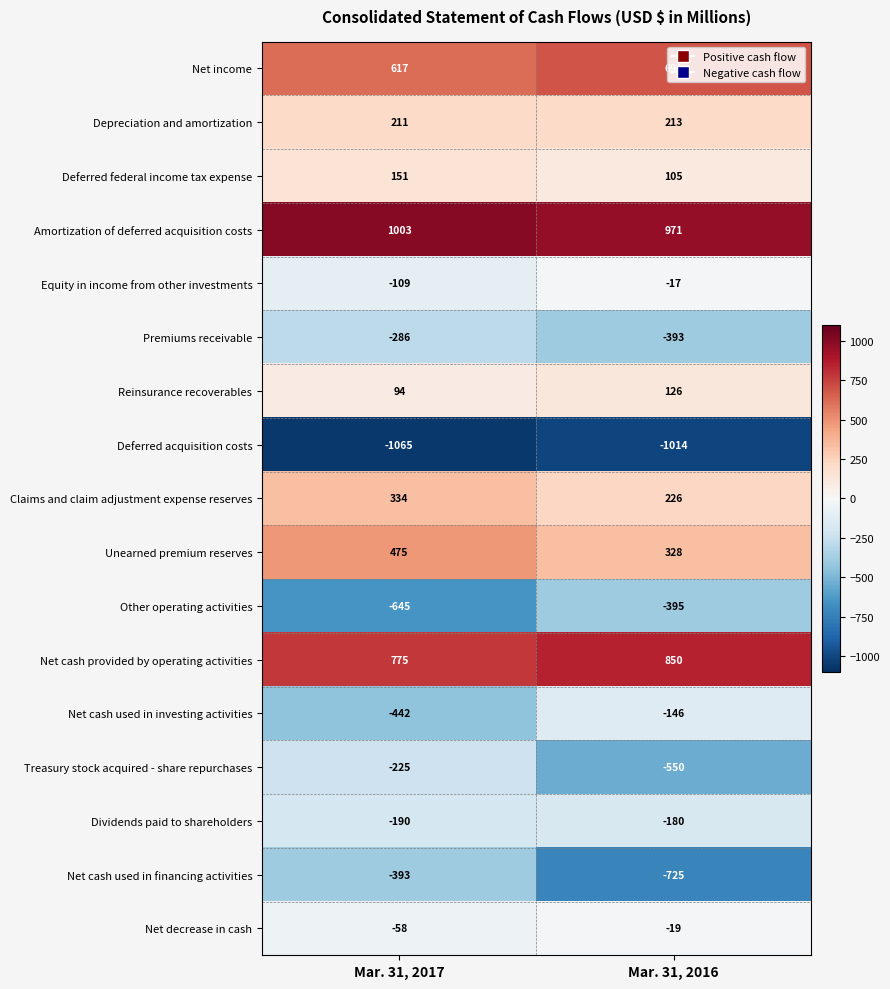

What is the sum of all Amortization of deferred acquisition costs values?

1974